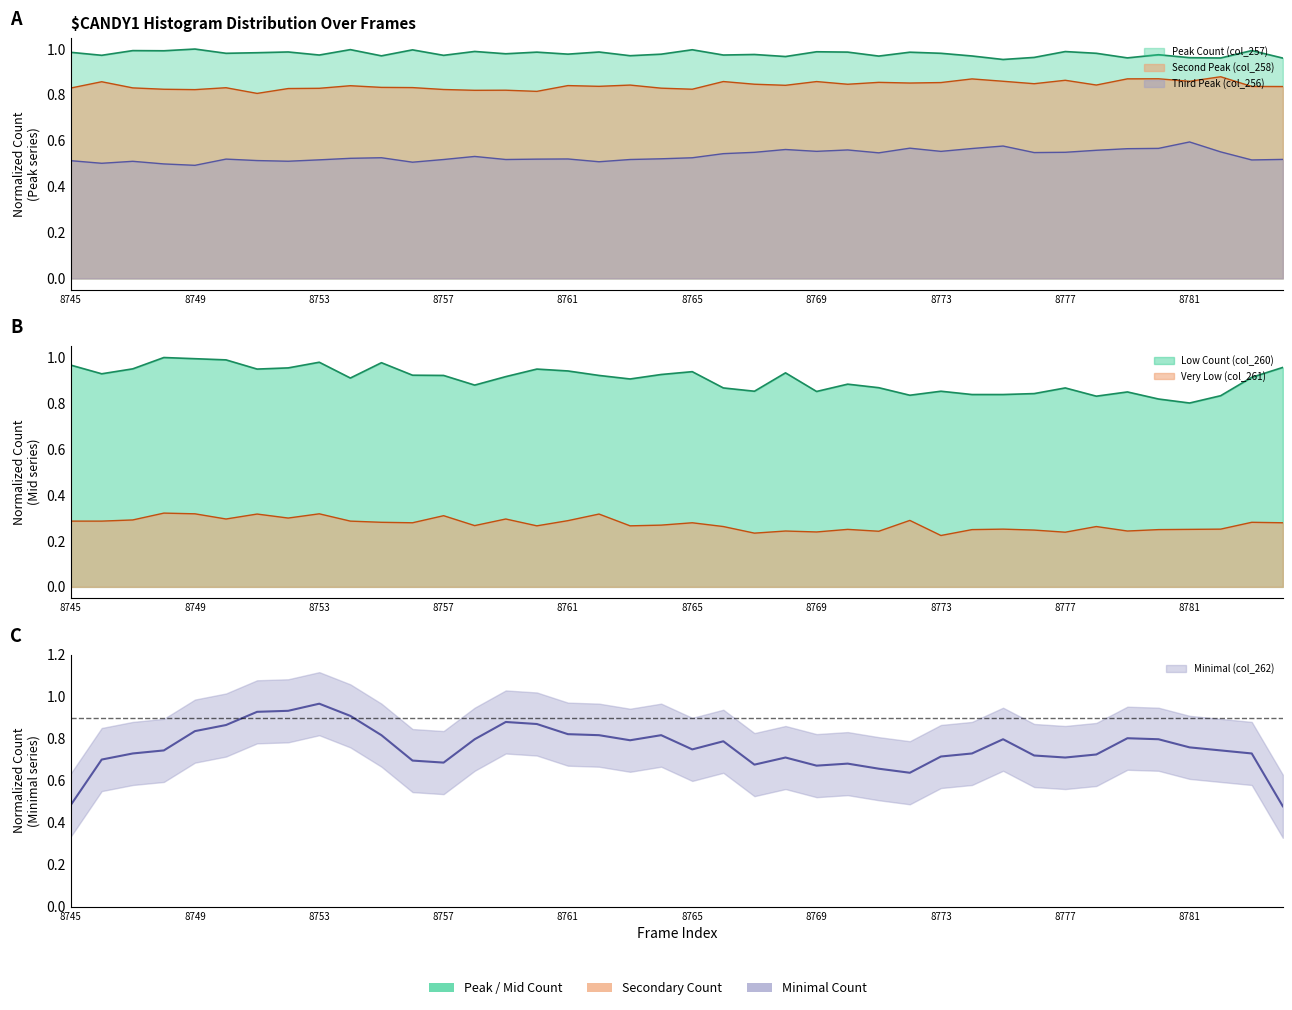

Which category has the lowest value across all series?

8773